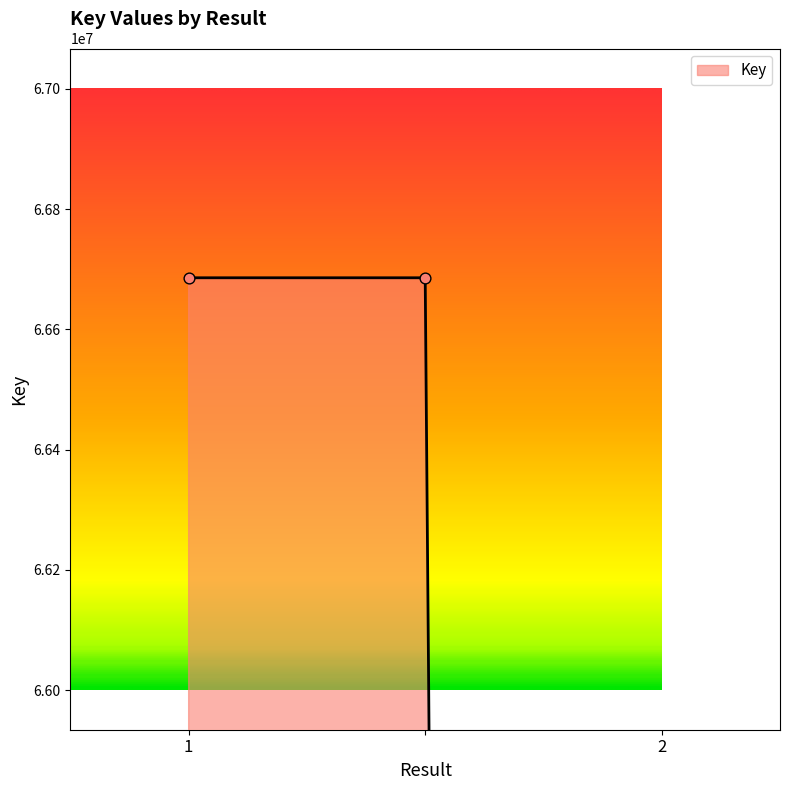

Which has a higher value, 1 or ?

1